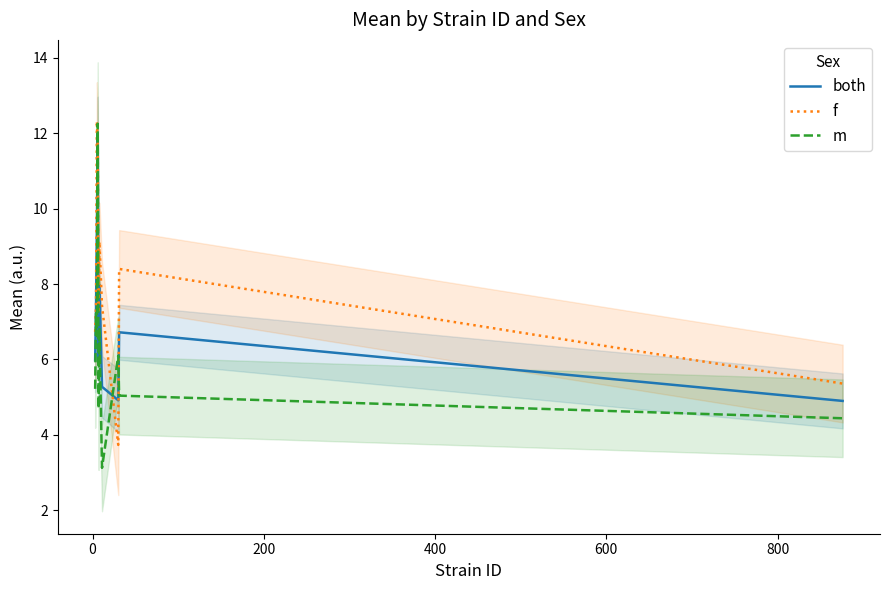

How many intersections are there between both and m?

4